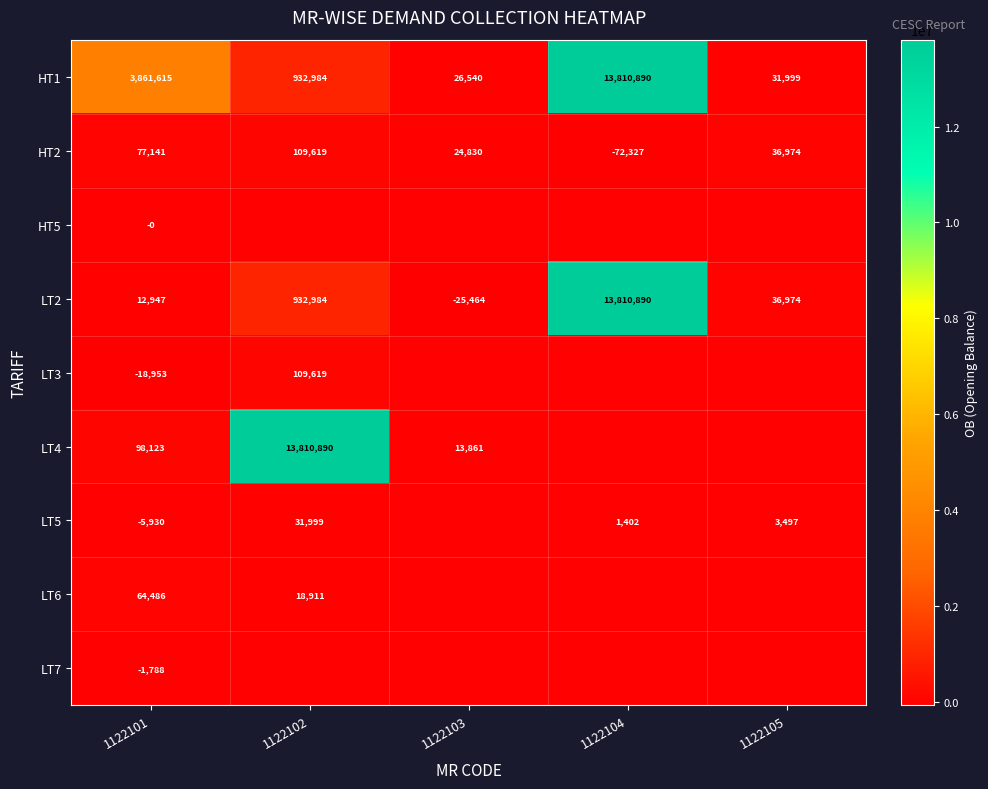

What is the total value across all series at 1122105?

109445.4